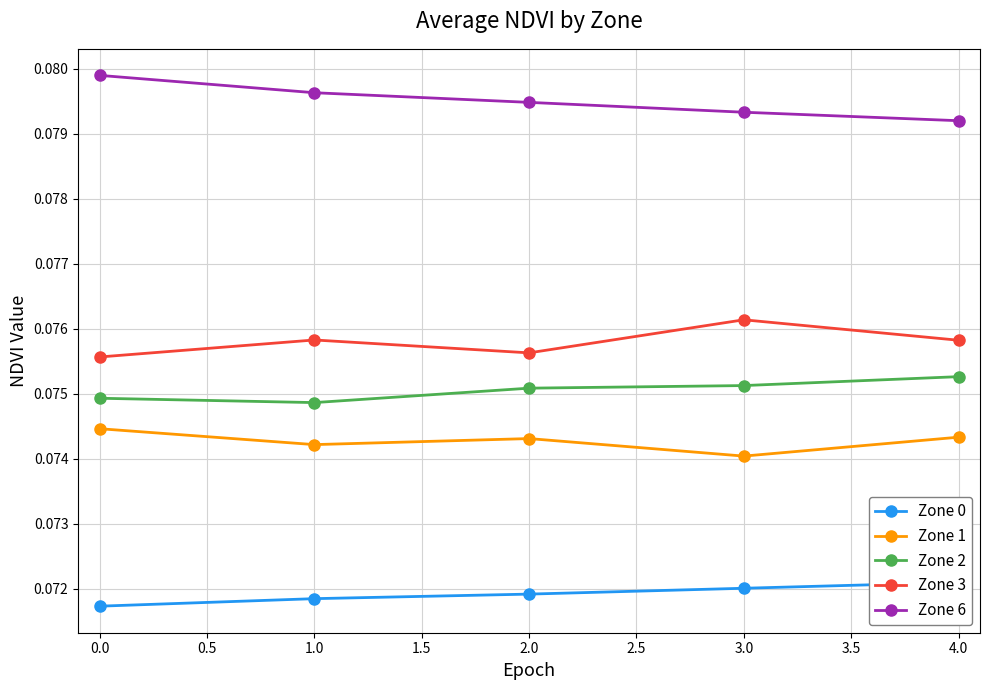

What position from the right is 0.0?

5